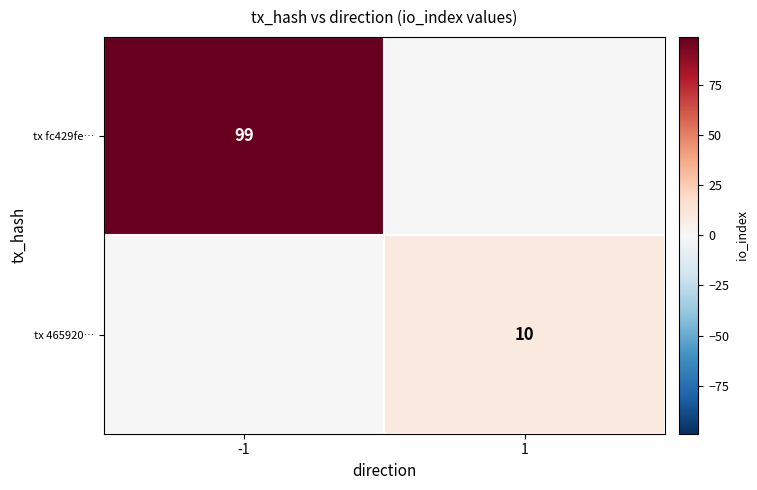

True or false: tx 465920… has a value of 5 at 1.

False